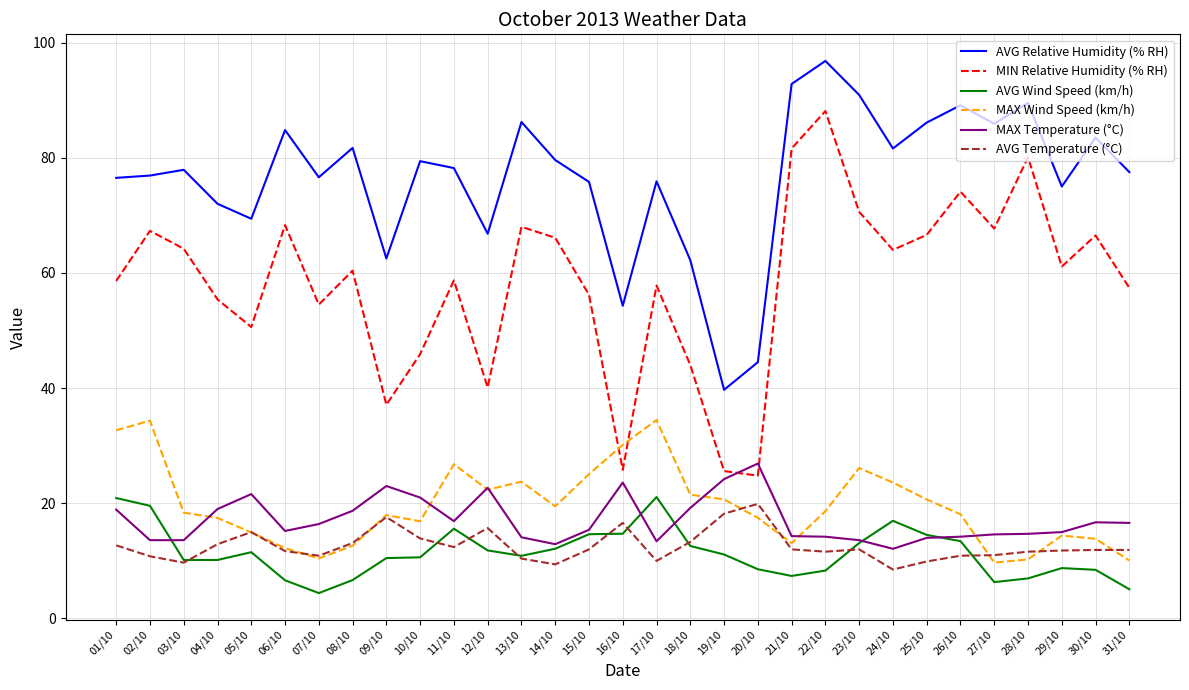

Which series has the widest spread of values?

MIN Relative Humidity (% RH)